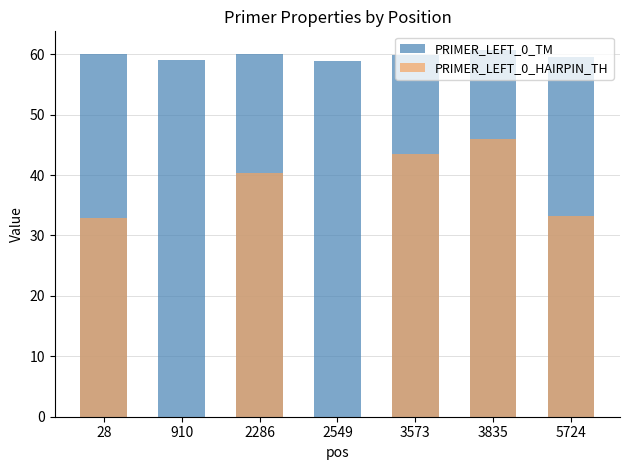

At 3835, list the series in order from smallest to largest.

PRIMER_LEFT_0_HAIRPIN_TH, PRIMER_LEFT_0_TM